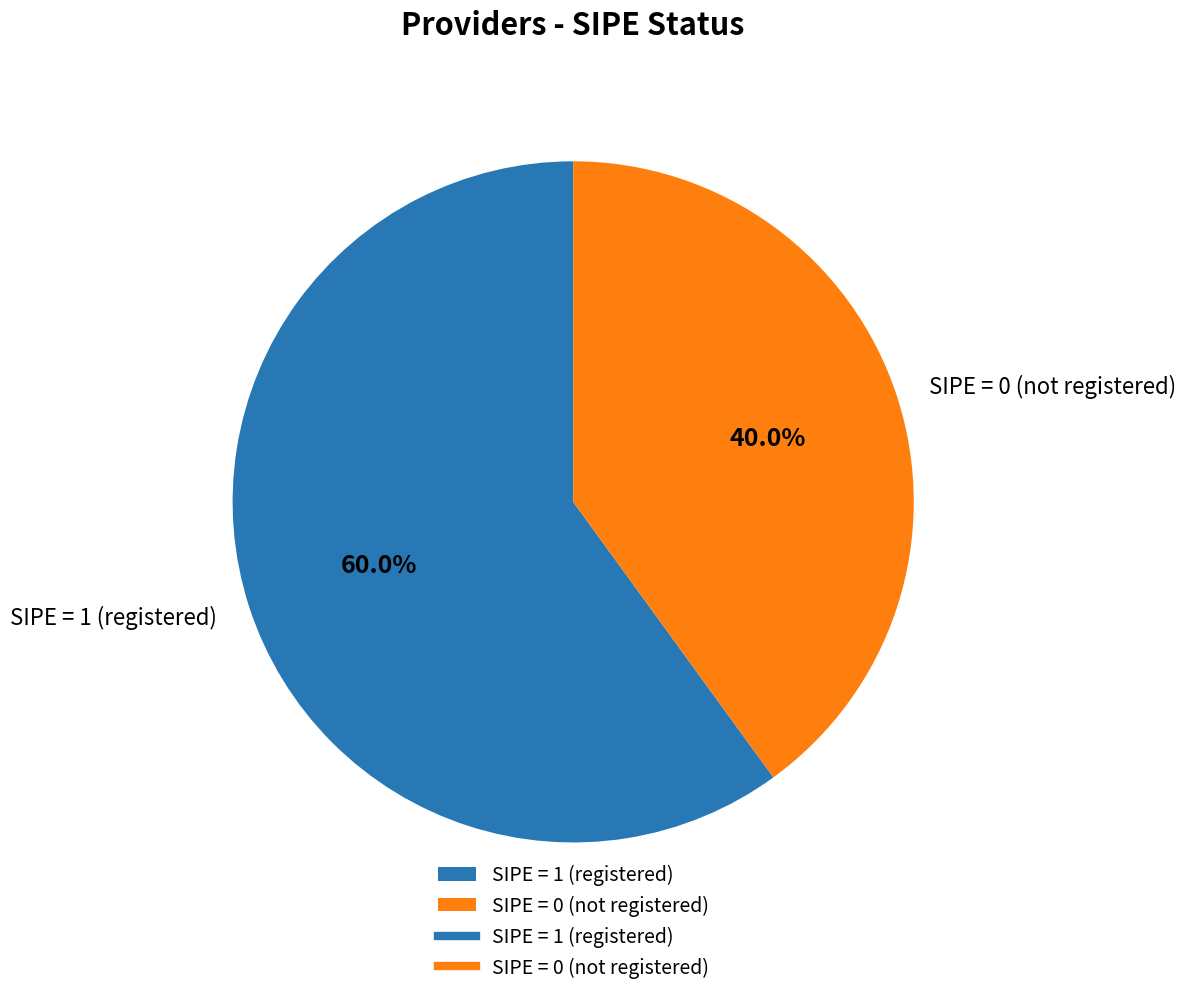

Which slice is the largest?

SIPE = 1 (registered)